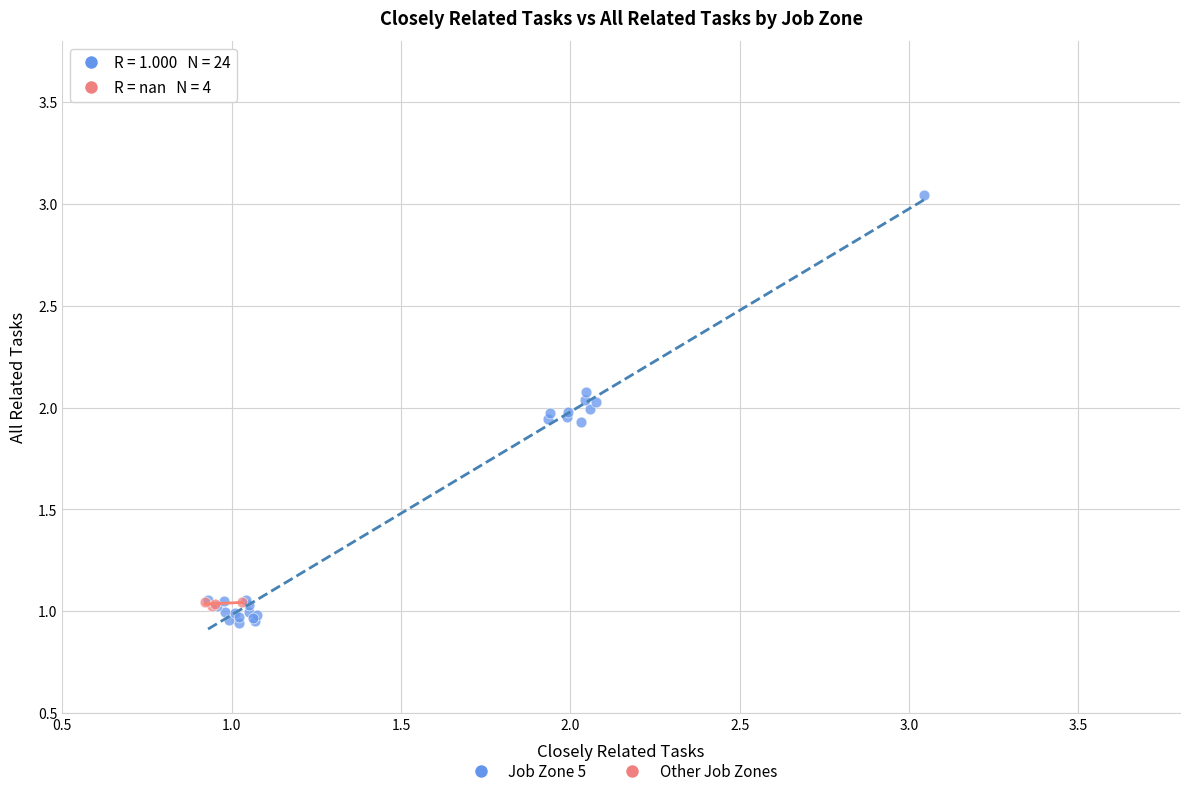

What are all the series names shown in the legend?

Job Zone 5, Other Job Zones